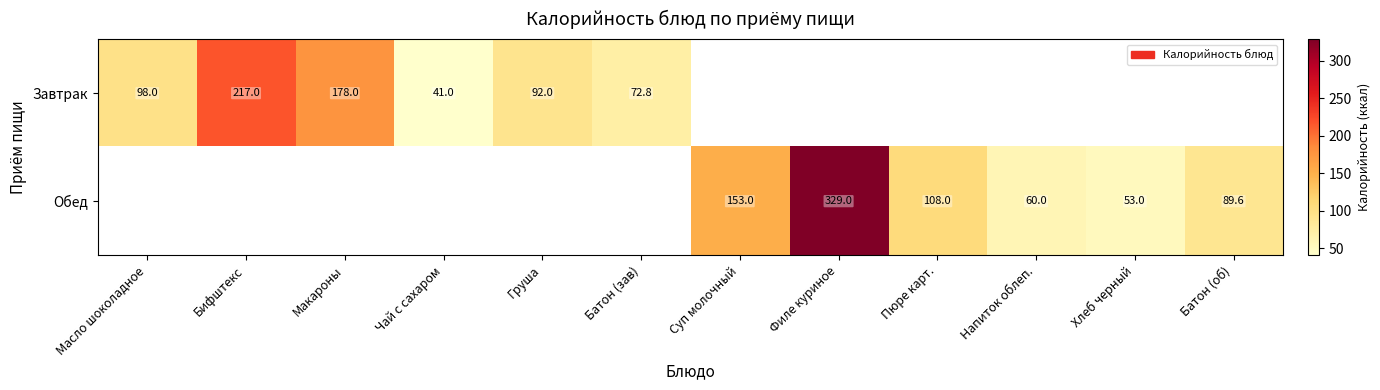

True or false: Завтрак has a value of 178.0 at Макароны.

True